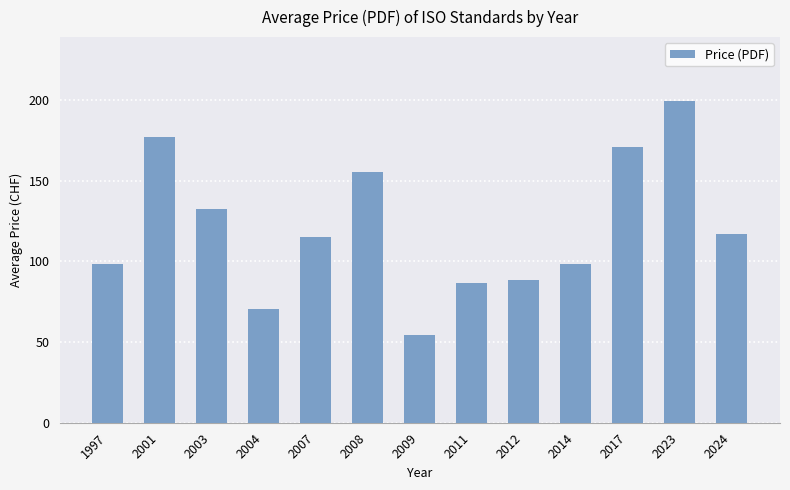

Is it true that the value at 2024 is 180.9?

False